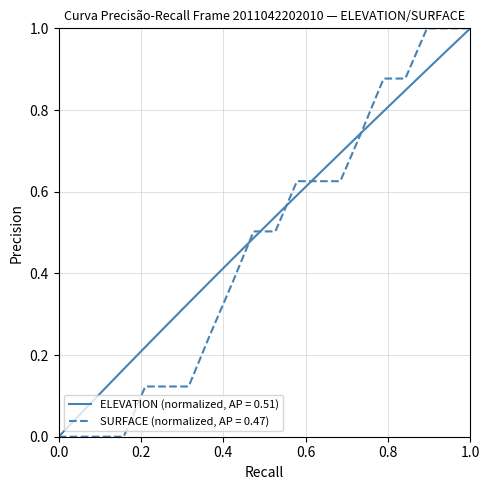

What is the greatest value displayed?

1.0